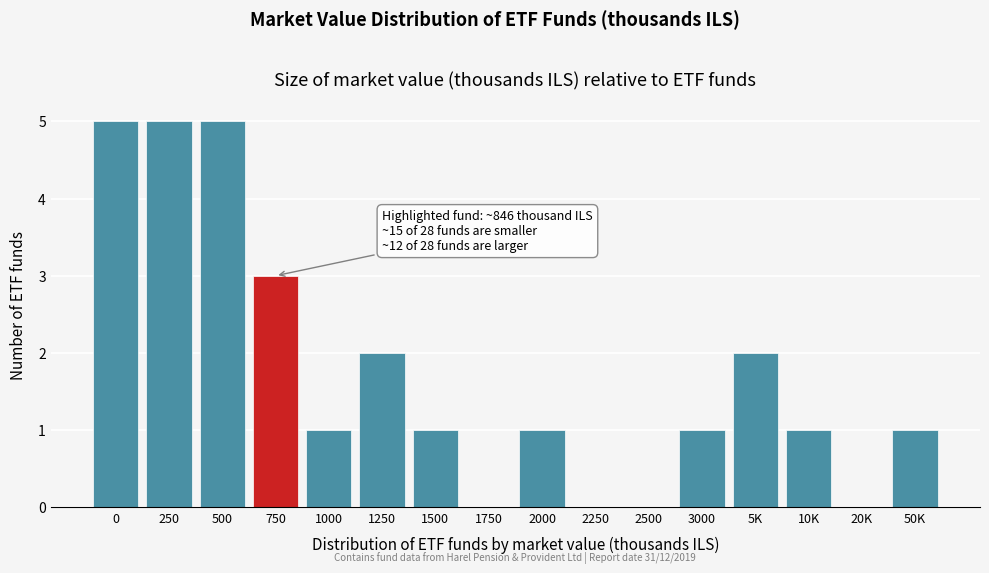

Reading left to right, list all the values displayed in this chart.

0=5	250=5	500=5	750=3	1000=1	1250=2	1500=1	1750=0	2000=1	2250=0	2500=0	3000=1	5K=2	10K=1	20K=0	50K=1